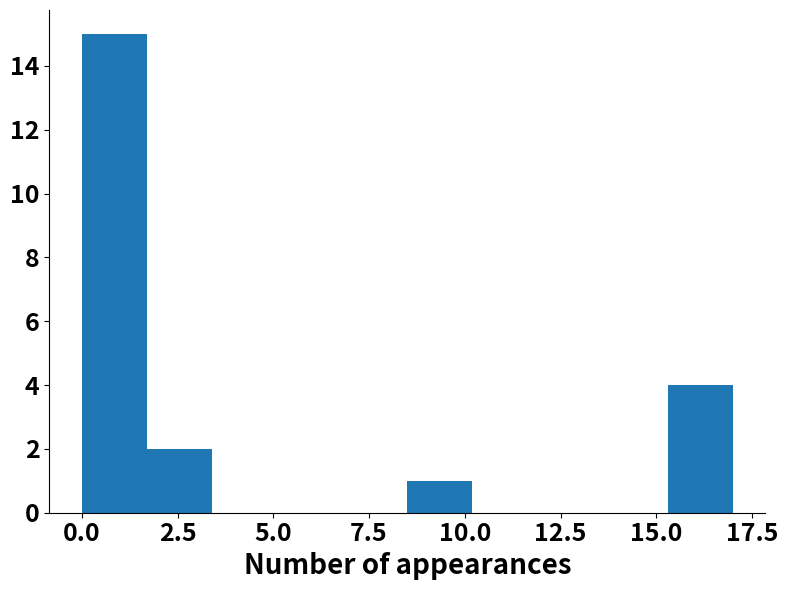

Read against the x-axis, roughly where is the centre of the tallest bar?

1.0